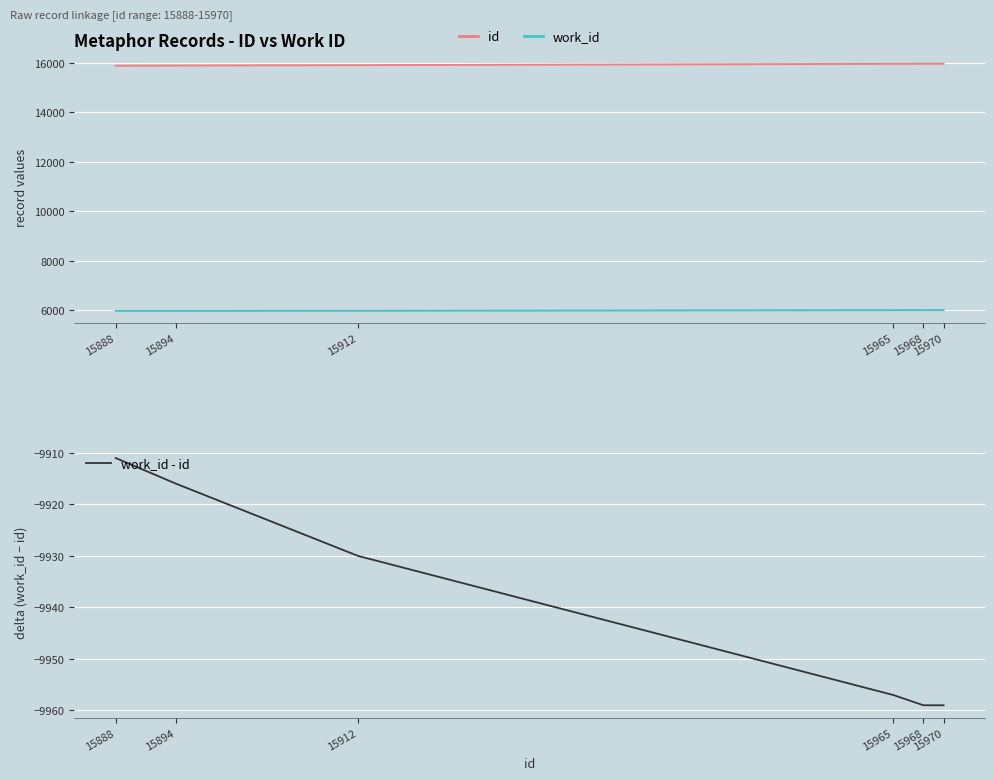

What is the average value of the id series?

15933